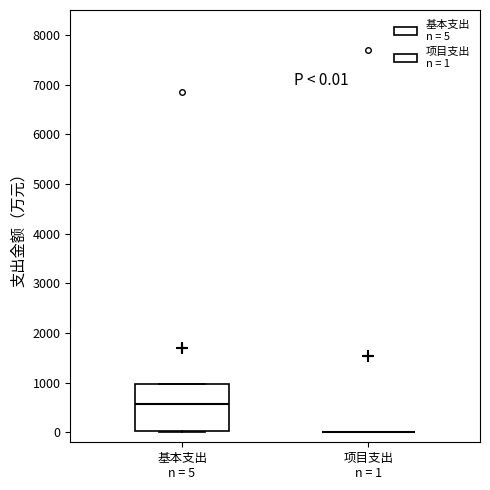

Comparing the boxes themselves (not the whiskers), which one is the tallest?

基本支出 n = 5